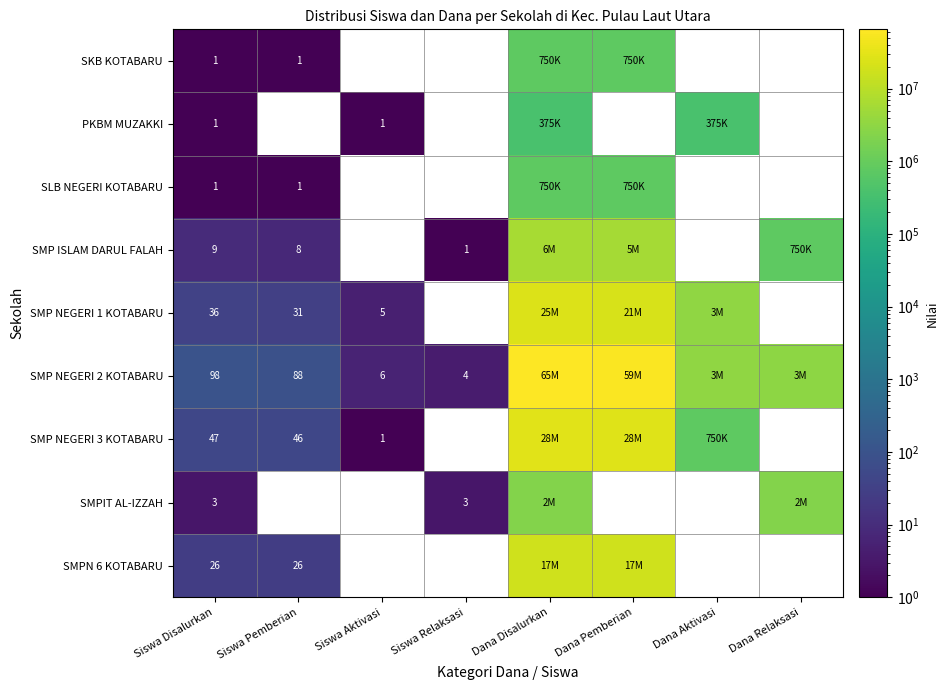

Is it true that SMP ISLAM DARUL FALAH equals 6375000.0 at Dana Disalurkan?

True